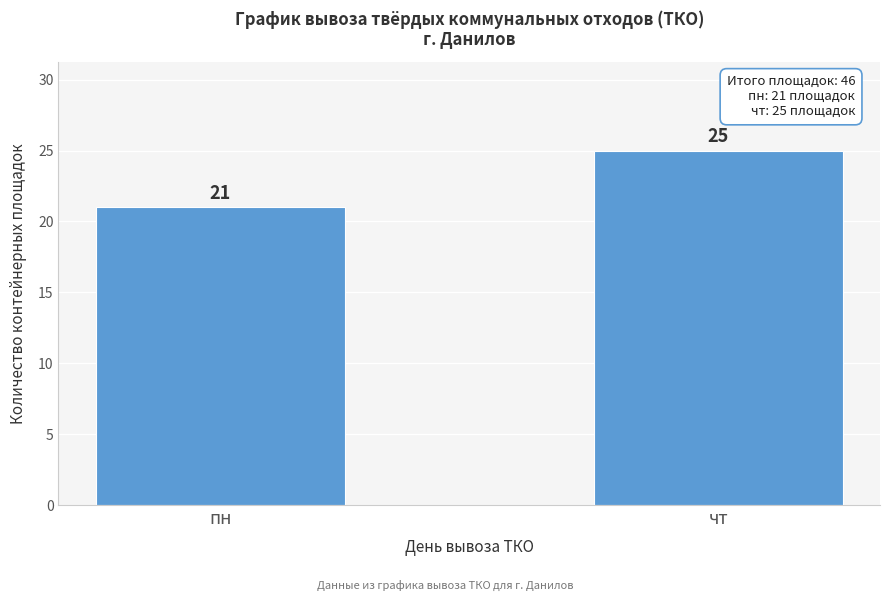

Reading right to left, list all the values displayed in this chart.

25	21